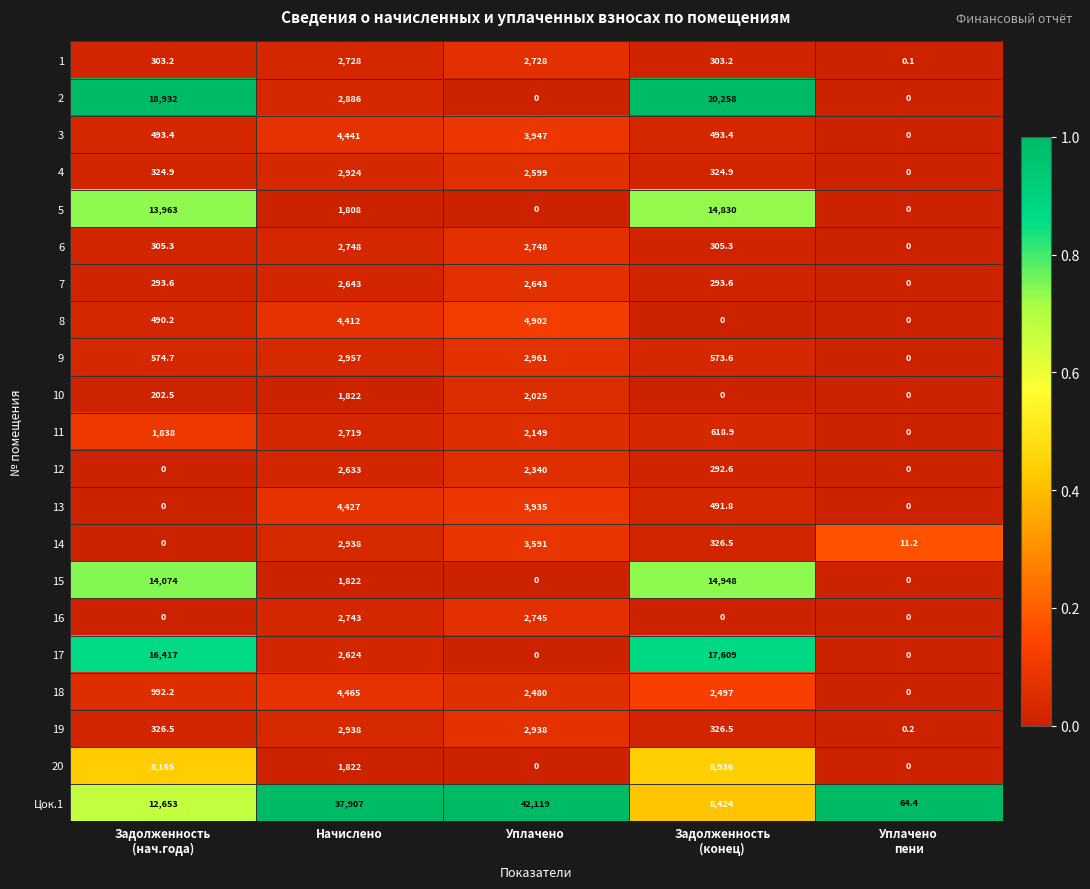

Which series has the largest range (max minus min)?

Цок.1